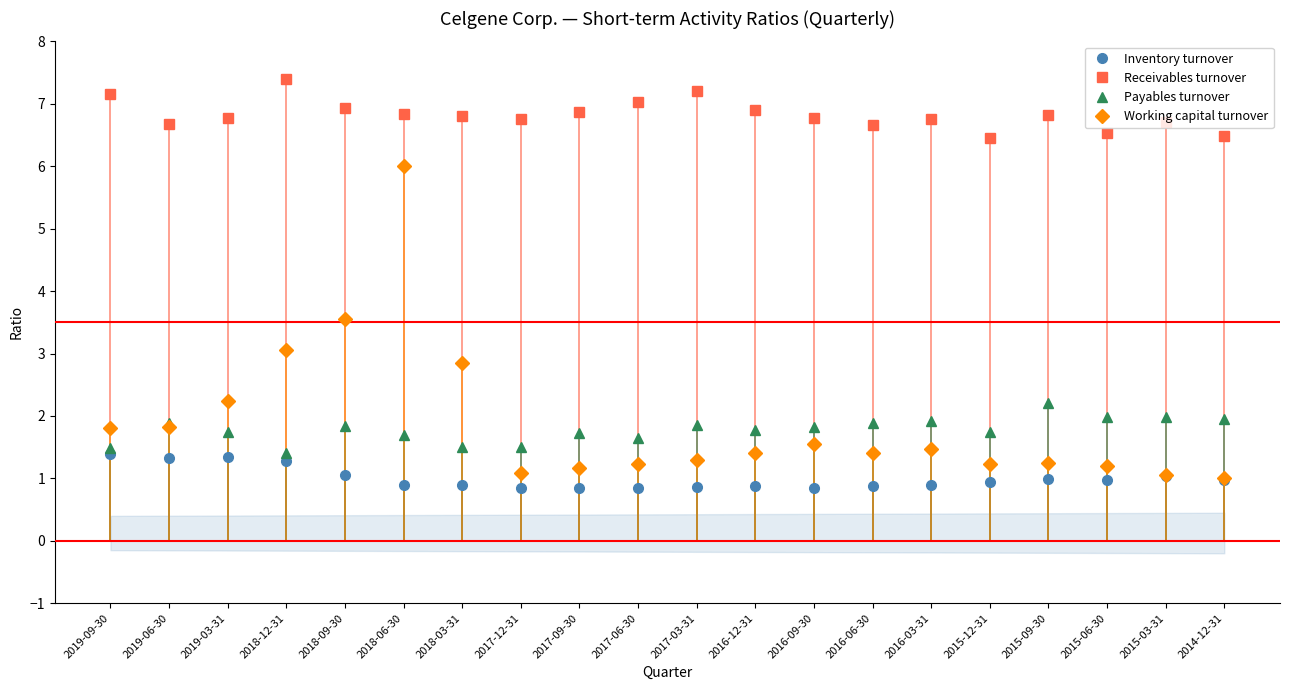

At which label does Working capital turnover reach its minimum?

2014-12-31